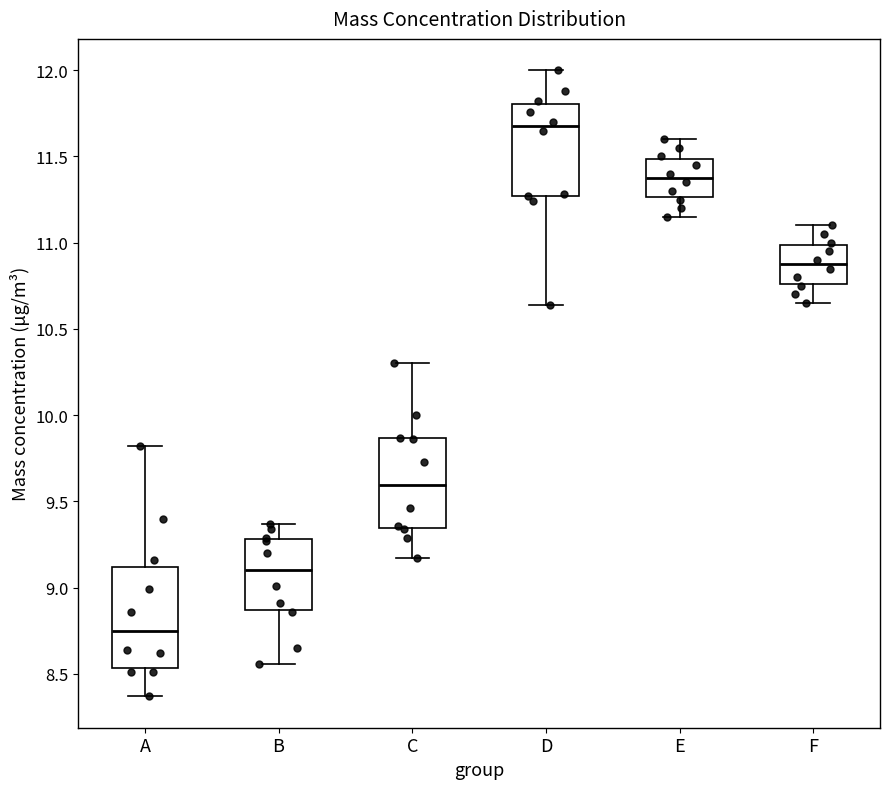

Where is the lower edge of the box for B on the y-axis? The values are not printed on the chart, so give them approximately, as read against the axis.

8.85